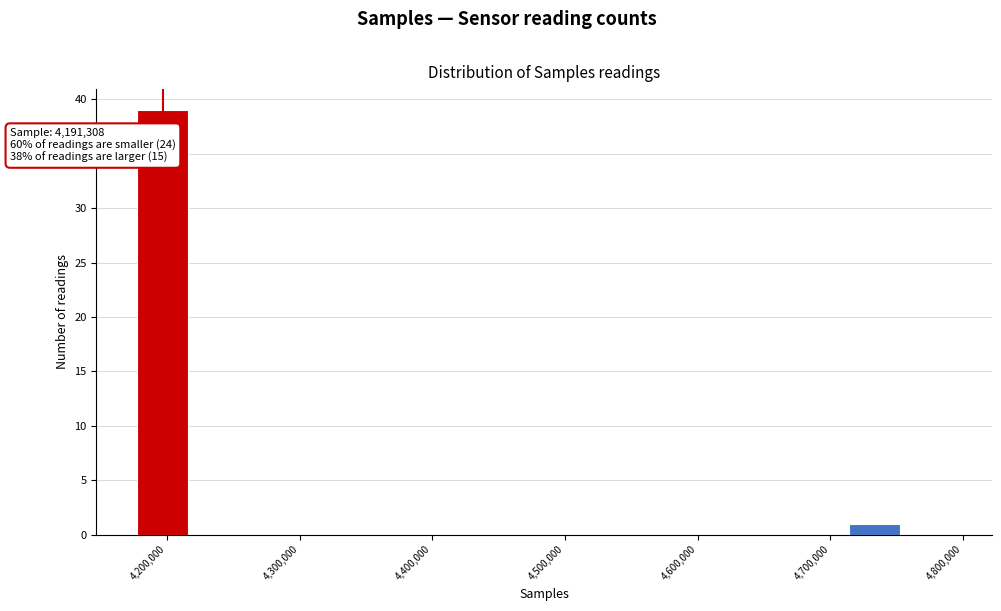

Around what value on the x-axis is the tallest bar? Give the approximate position of its centre, as read against the axis.

4200000